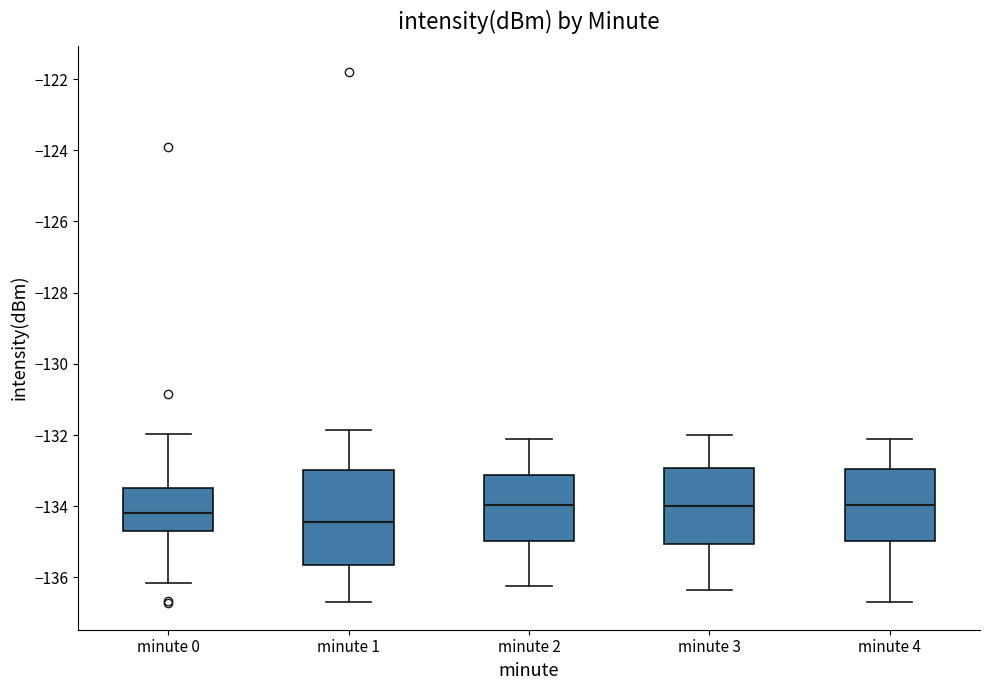

Reading left to right, transcribe this box plot: for each box, give where its median line is, the range the box spans, and where its two whiskers end, as read against the y-axis. The values are not printed on the chart, so give them approximately, as read against the axis.

minute 0: median -134.2, box -134.6 to -133.4, whiskers -136.2 to -132.0
minute 1: median -134.4, box -135.6 to -133.0, whiskers -136.6 to -131.8
minute 2: median -134.0, box -135.0 to -133.2, whiskers -136.2 to -132.2
minute 3: median -134.0, box -135.0 to -133.0, whiskers -136.4 to -132.0
minute 4: median -134.0, box -135.0 to -133.0, whiskers -136.6 to -132.2